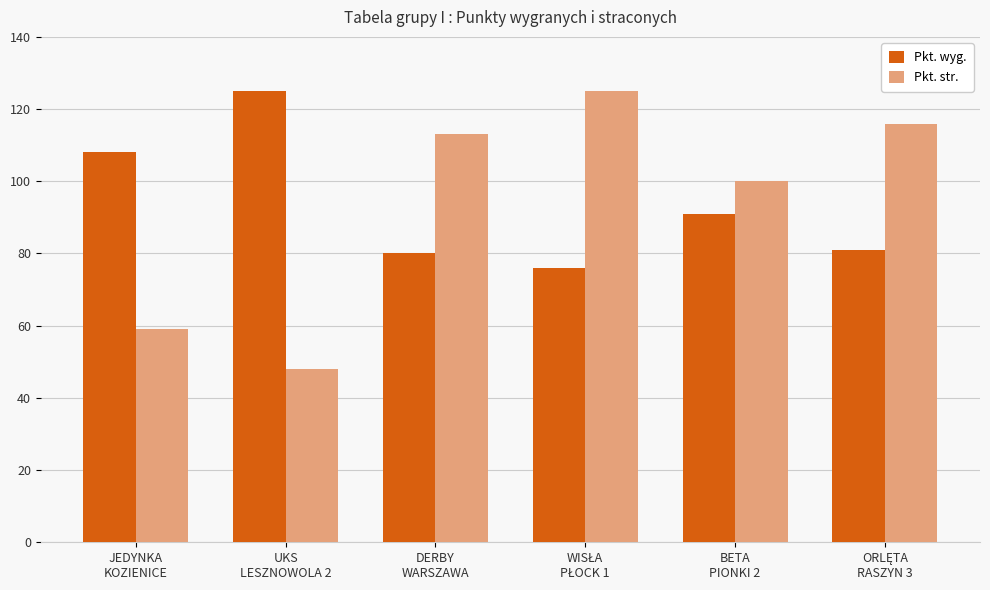

What is the total value across all series at DERBY
WARSZAWA?

193